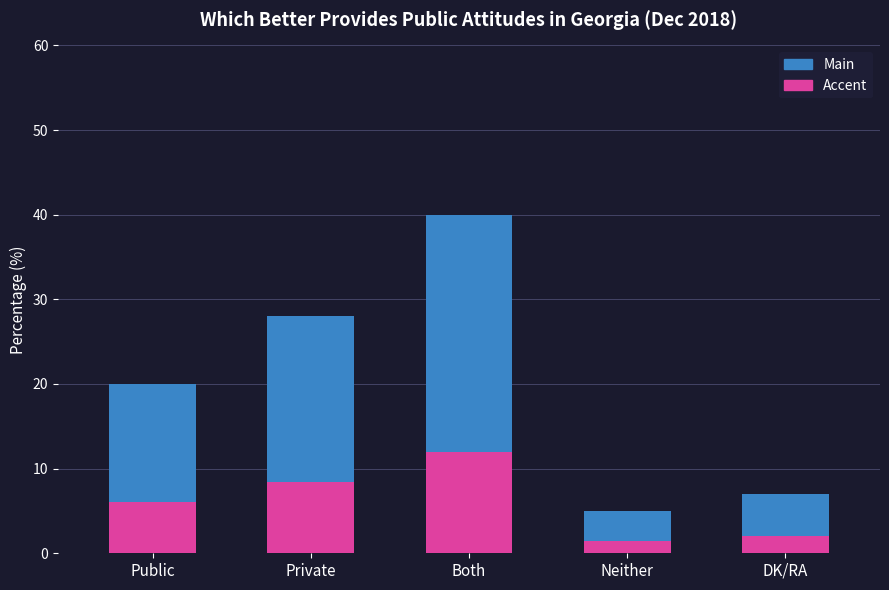

Which label corresponds to the largest value in the chart?

Both